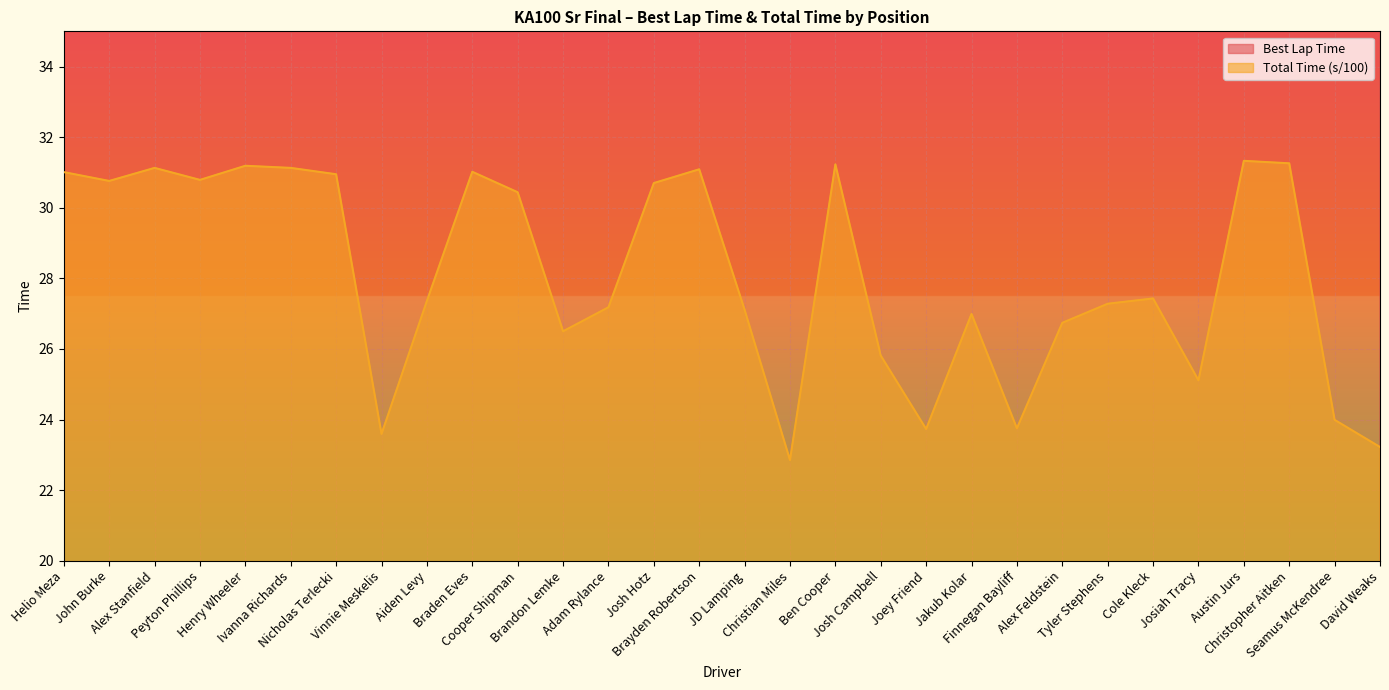

Which series has the largest range (max minus min)?

Total Time (s/100)